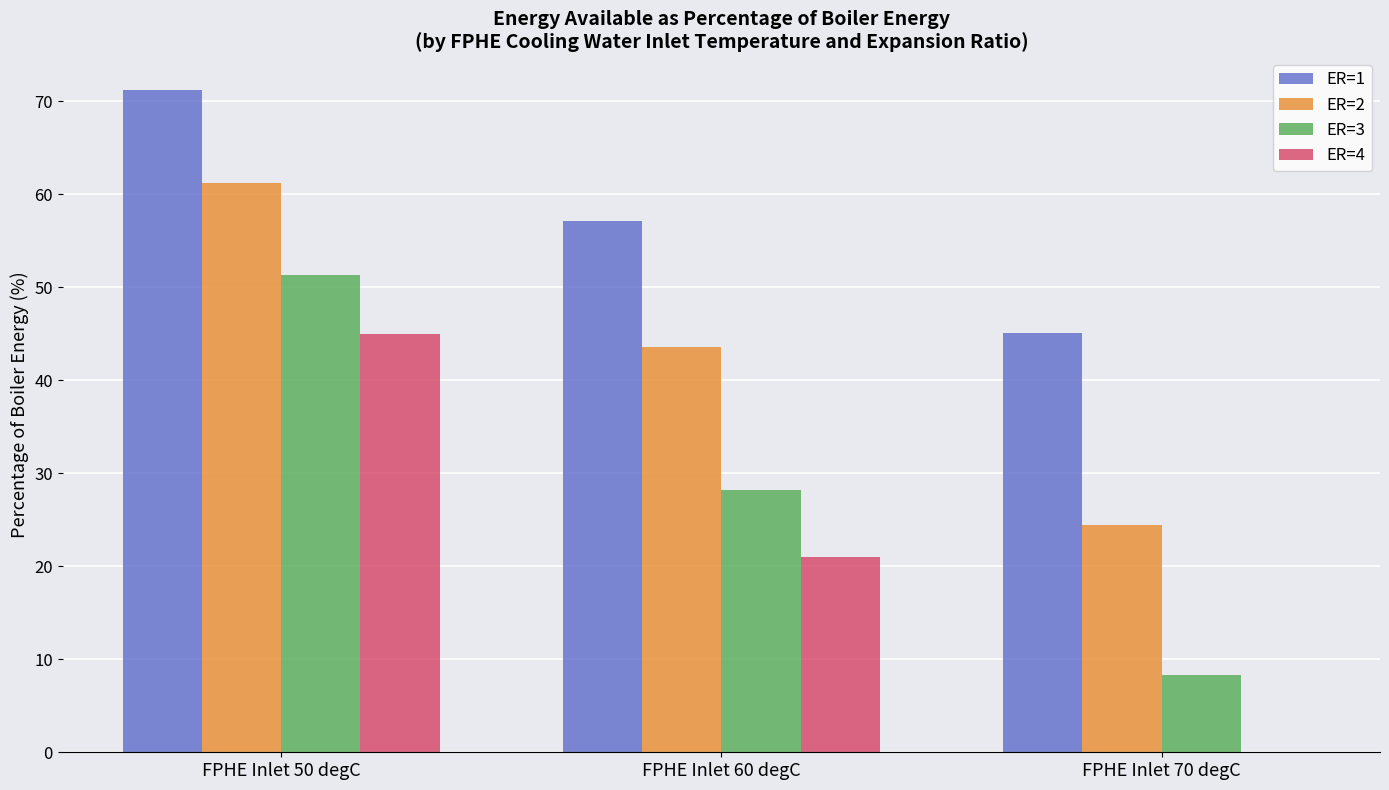

What value does the ER=1 series have at FPHE Inlet 60 degC?

57.1